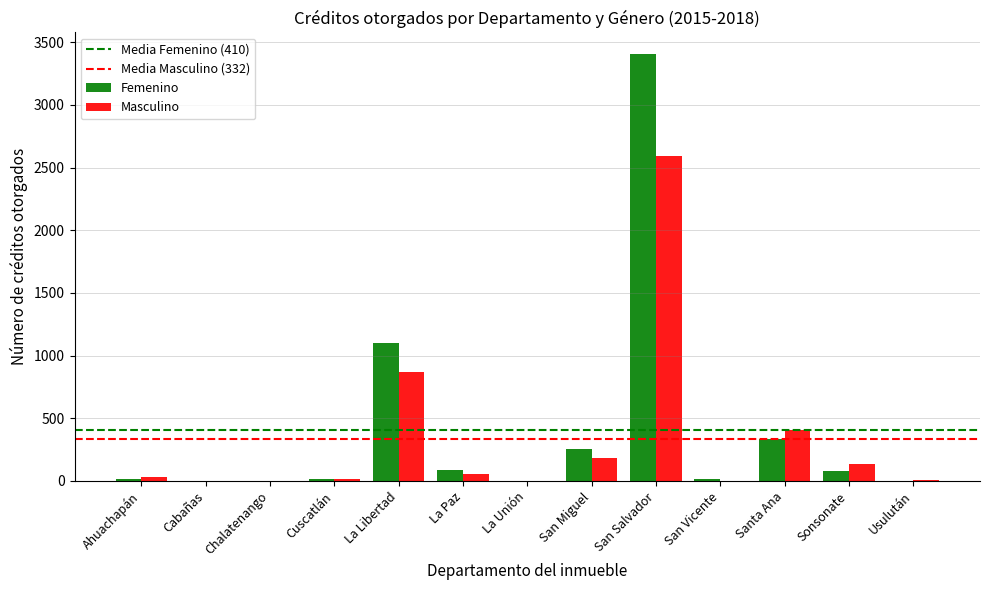

At which category is the sum across all series the highest?

San Salvador